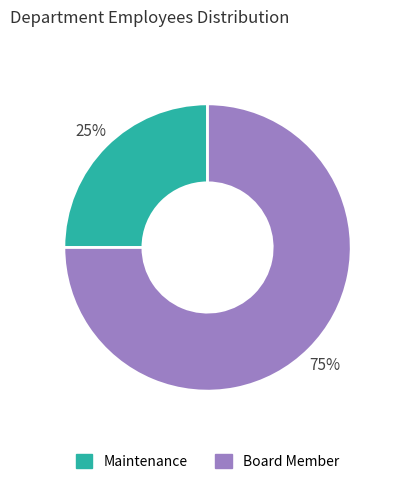

Approximately how many times larger is the value at Maintenance compared to Board Member?

0.3